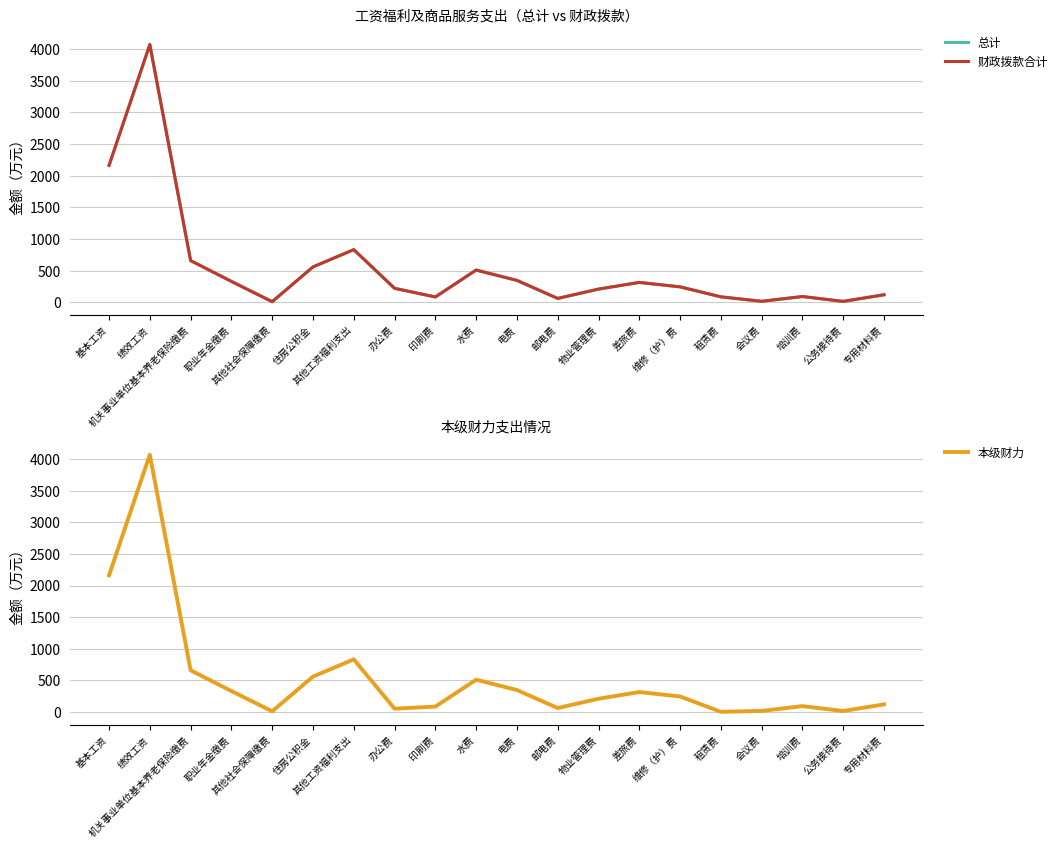

Read the 财政拨款合计 value at 培训费.

90.0